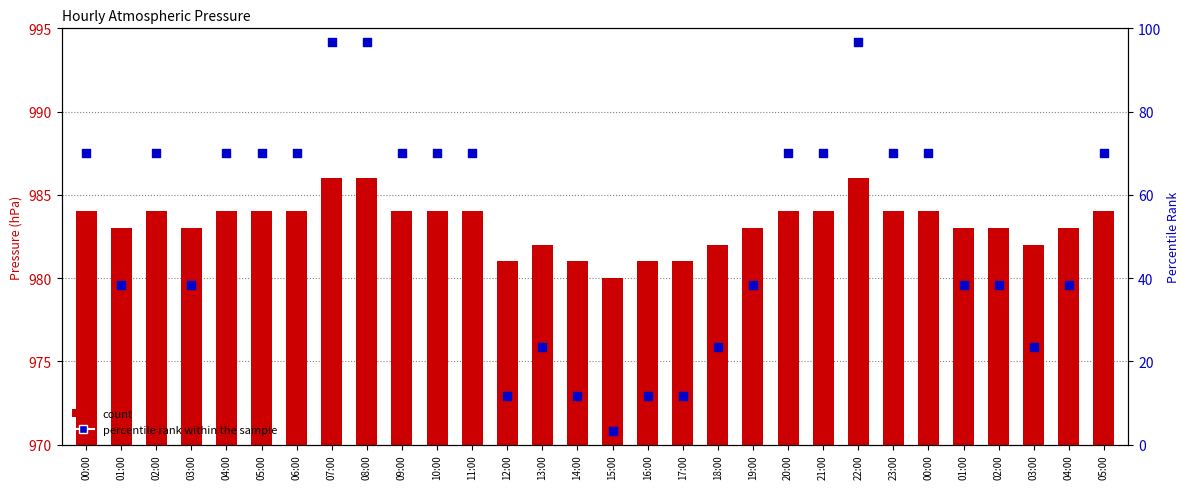

Which series has the largest total across all categories?

count